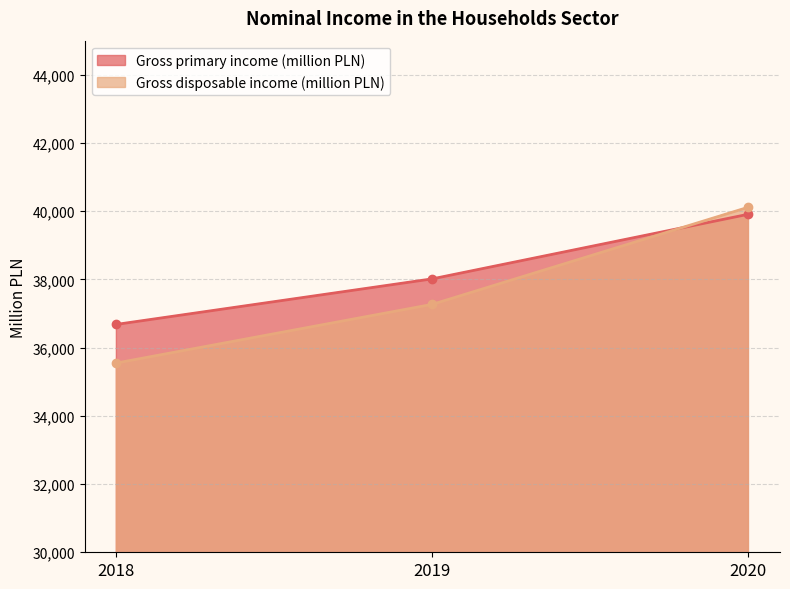

Rank the series by their average value, from highest to lowest.

Gross primary income (million PLN), Gross disposable income (million PLN)